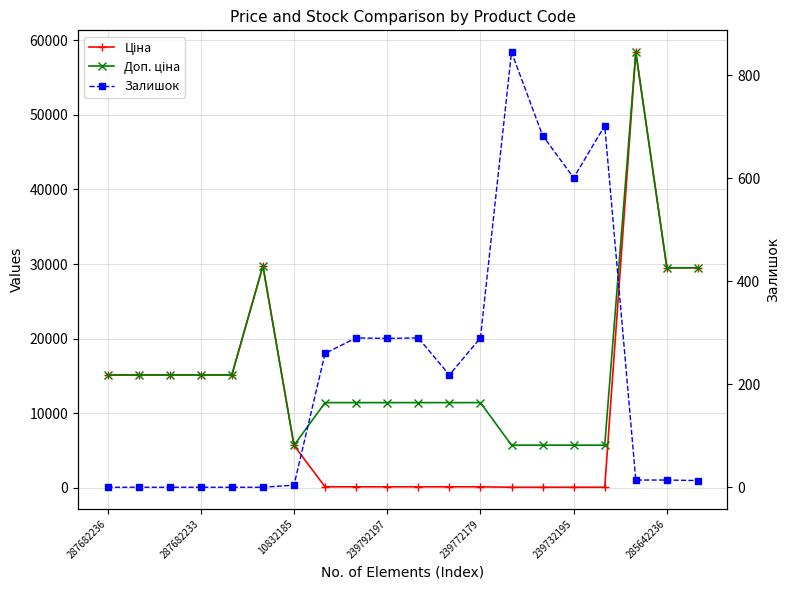

True or false: Залишок and Доп. ціна cross at least once.

False